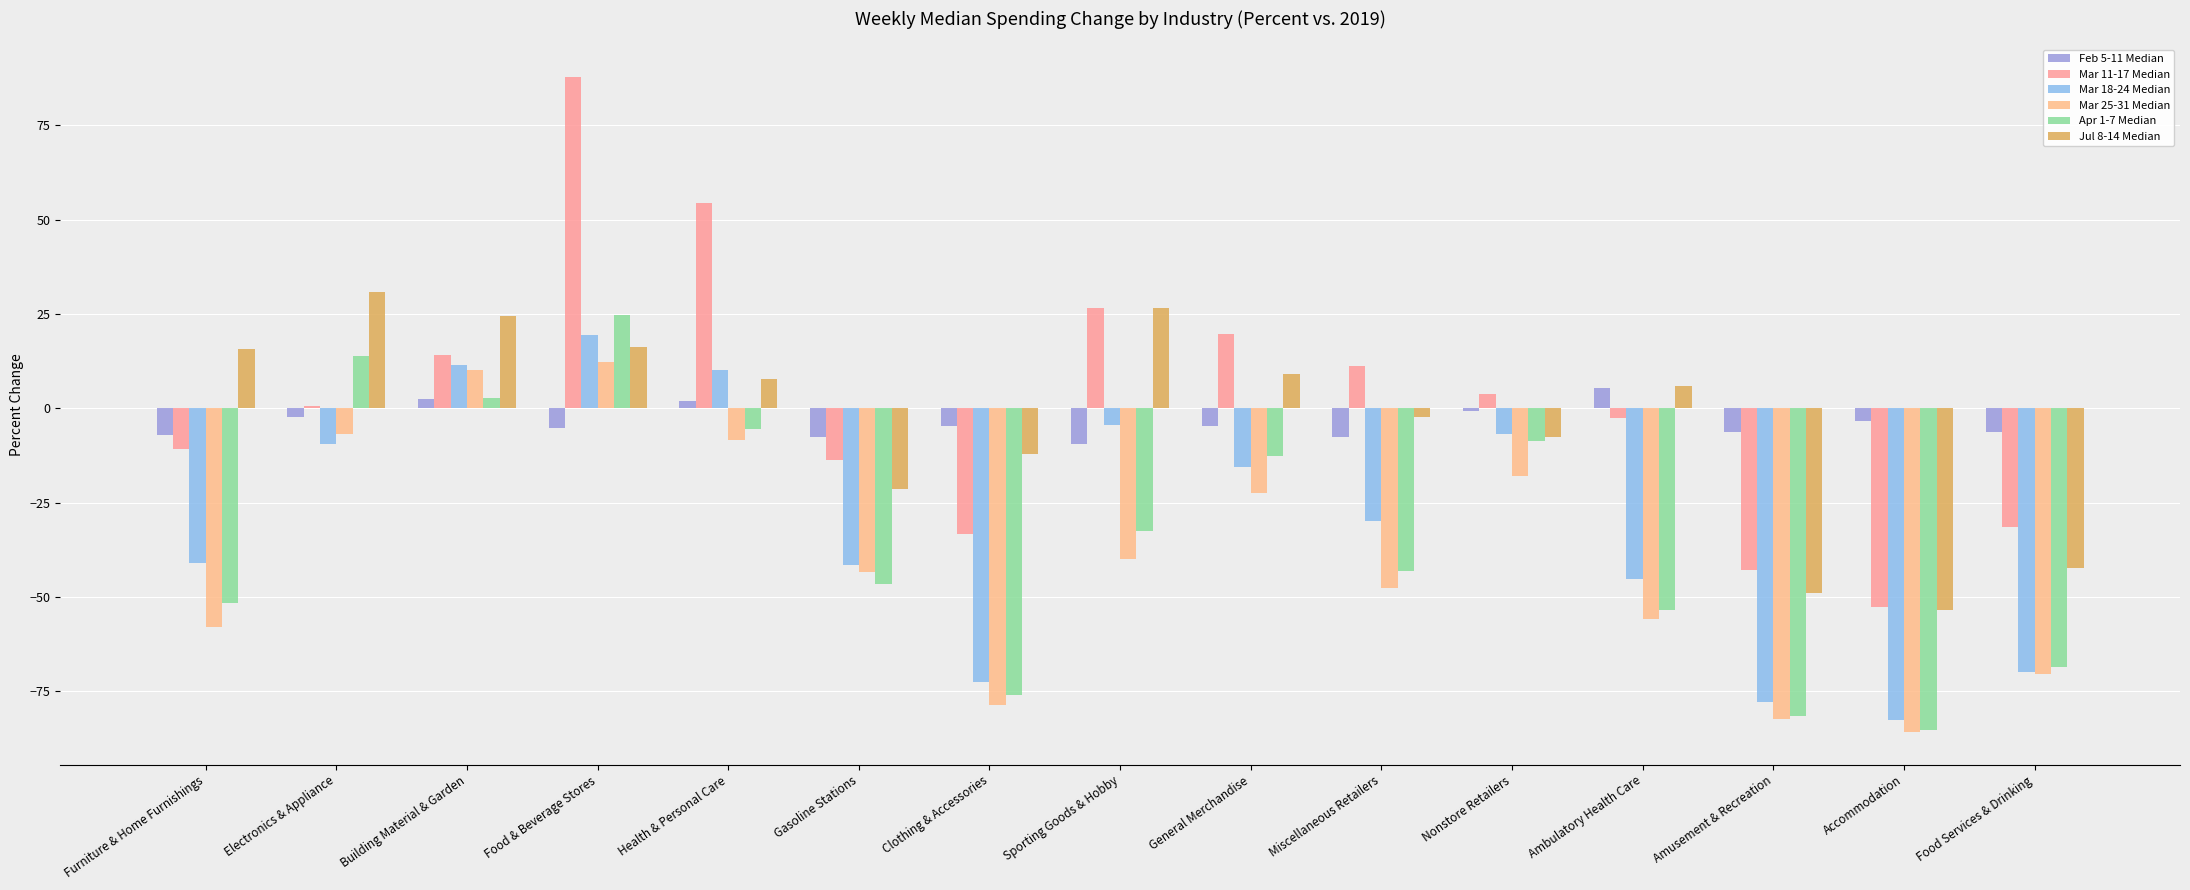

At which label does Mar 25-31 Median reach its minimum?

Accommodation